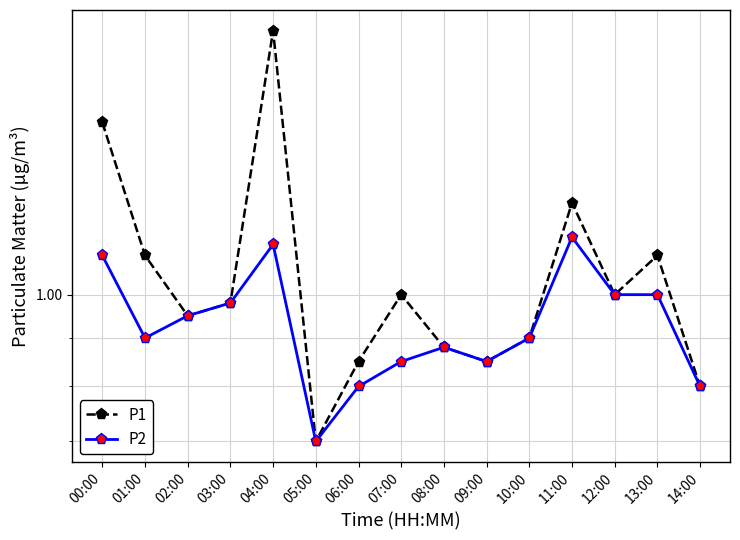

At which category does the chart reach its peak across all series?

04:00